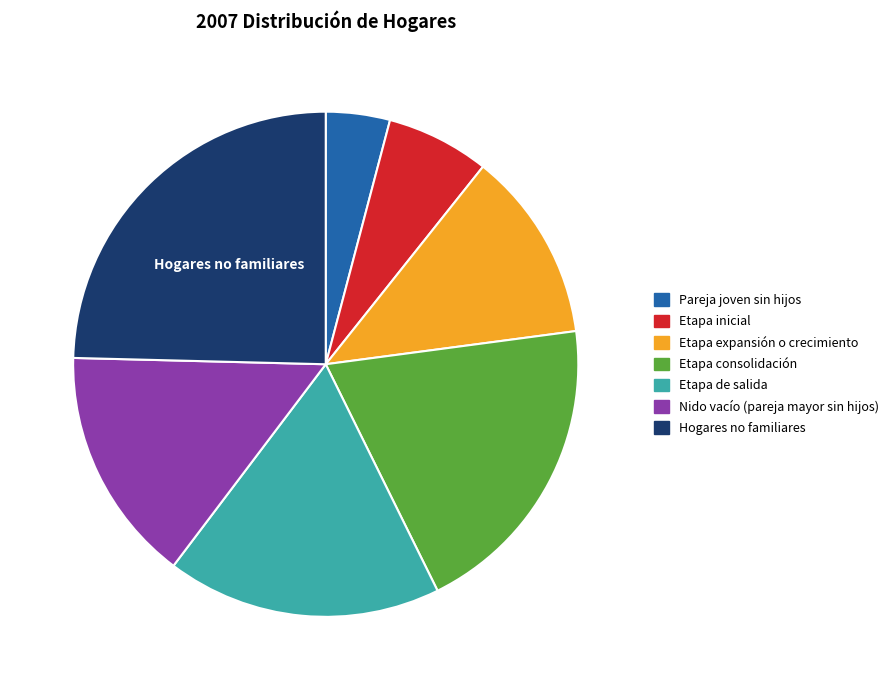

Approximately how many times larger is the value at Pareja joven sin hijos compared to Etapa inicial?

0.6